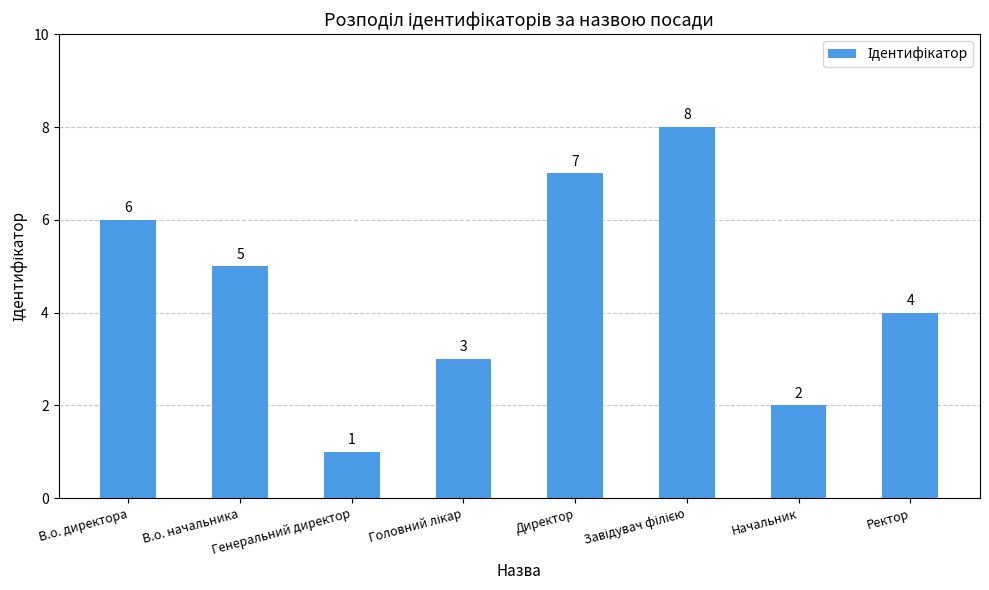

How many distinct data groups are displayed?

1